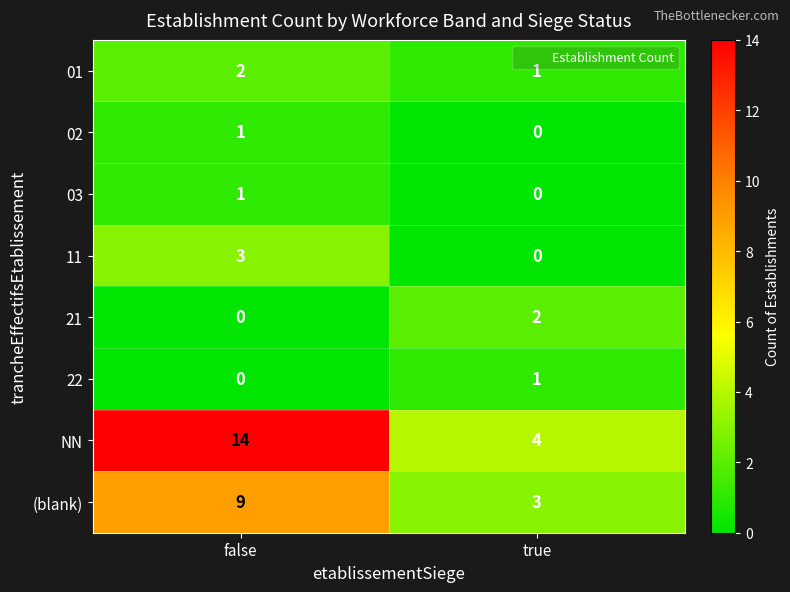

Is it true that NN equals 2 at true?

False